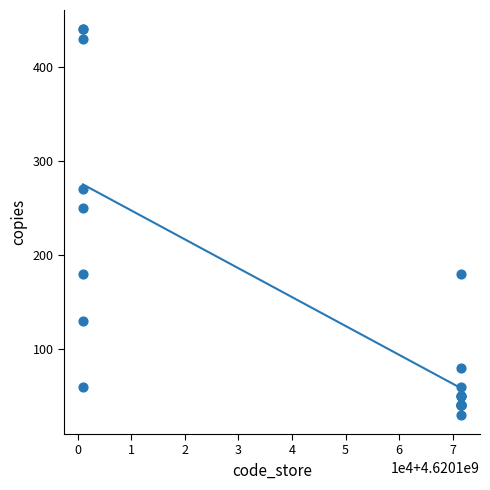

What Y value in the scatter plot is closest to 235?

250